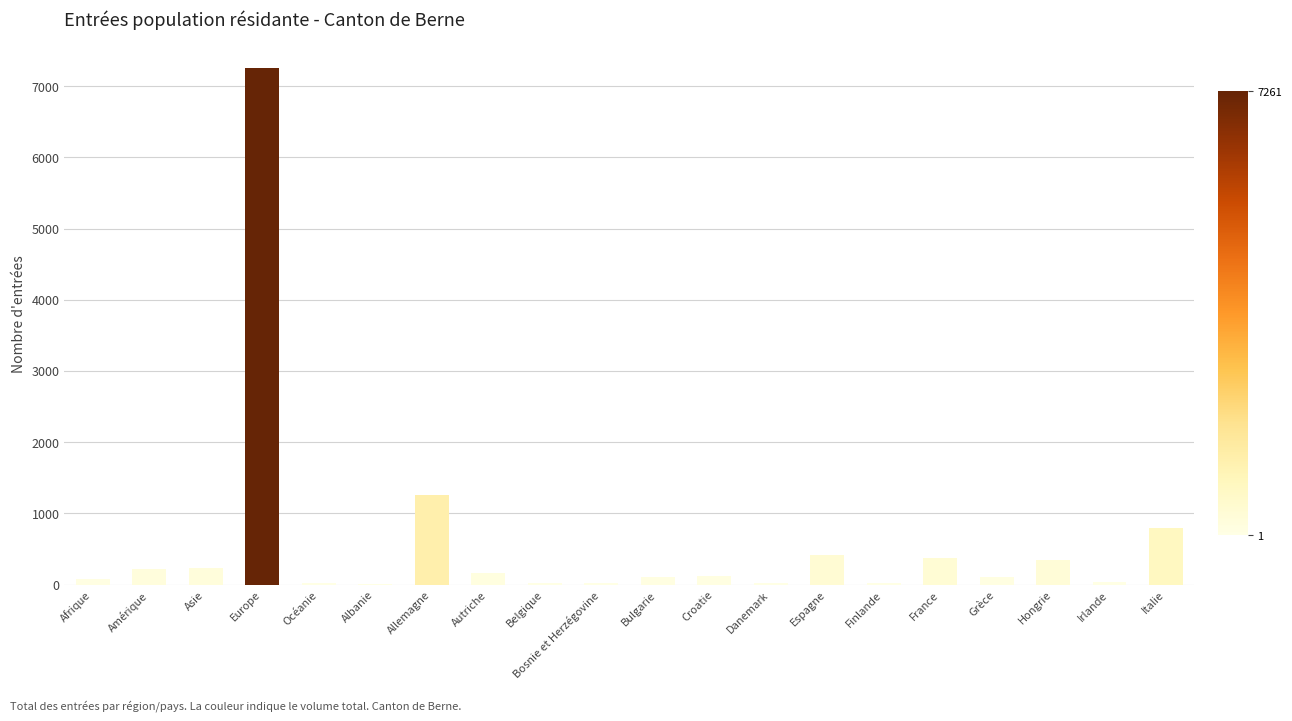

Does the chart contain stacked bars?

No